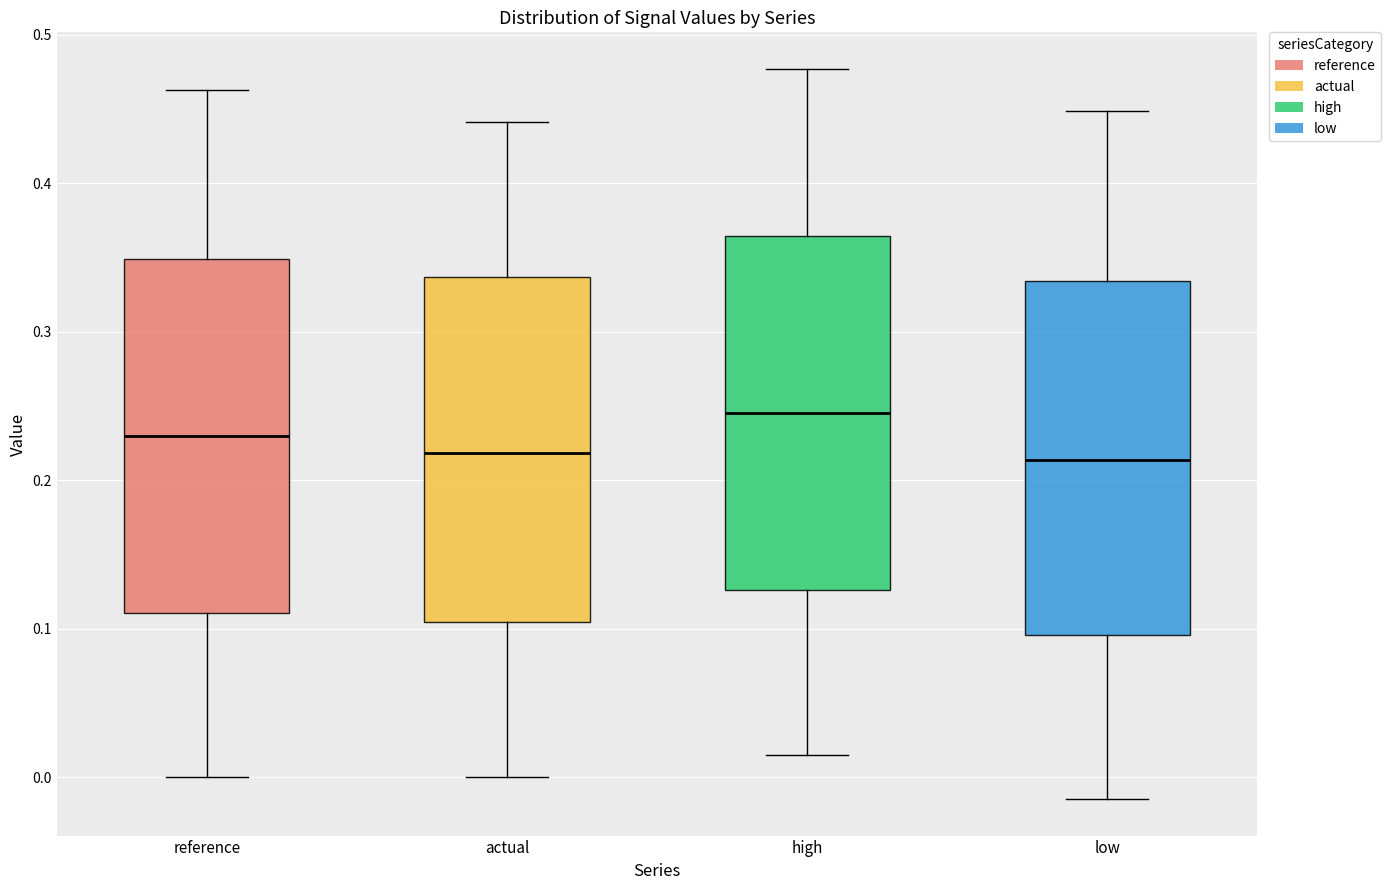

Where does the lower whisker of the box for high end on the y-axis? The values are not printed on the chart, so give them approximately, as read against the axis.

0.01